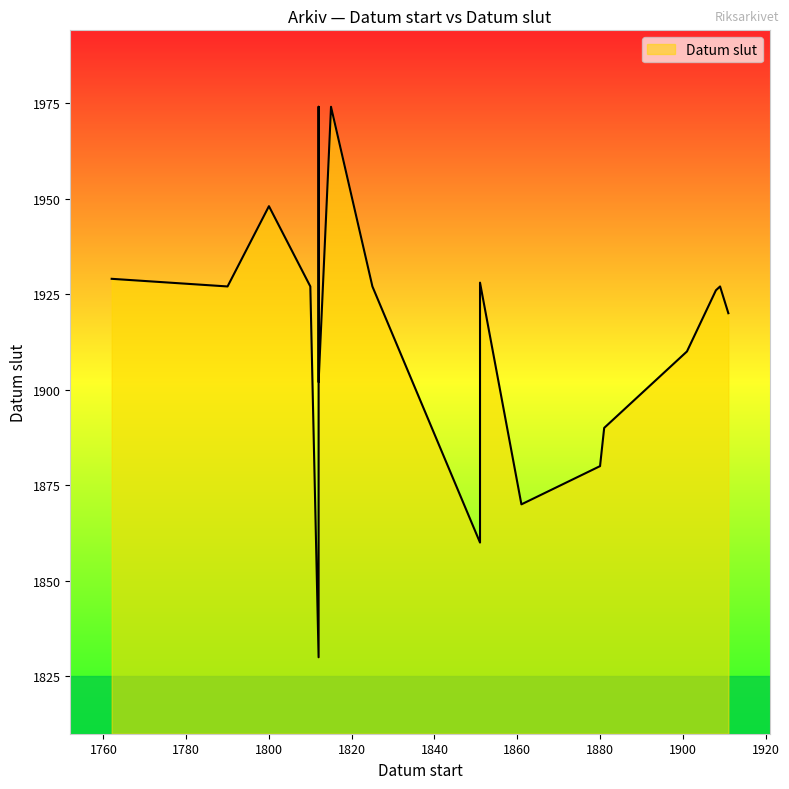

What is the change in value from 1861 to 1812?

+58